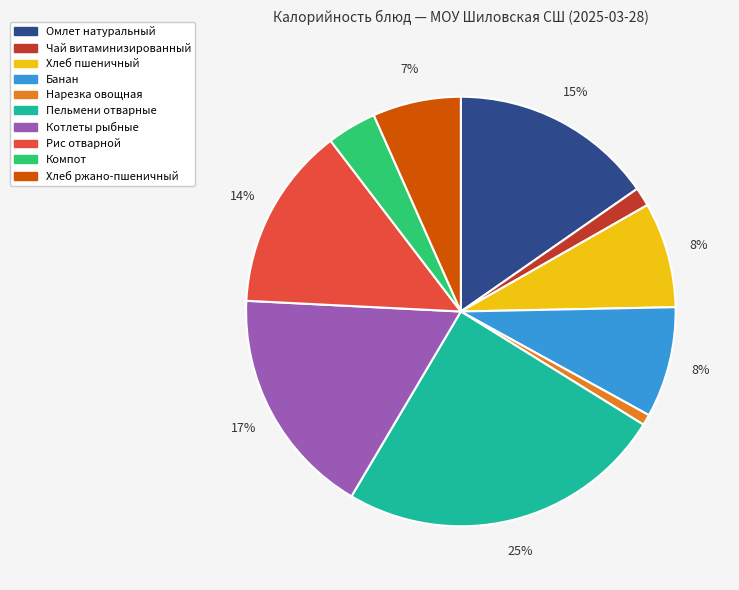

Which has a higher value, Чай витаминизированный or Рис отварной?

Рис отварной